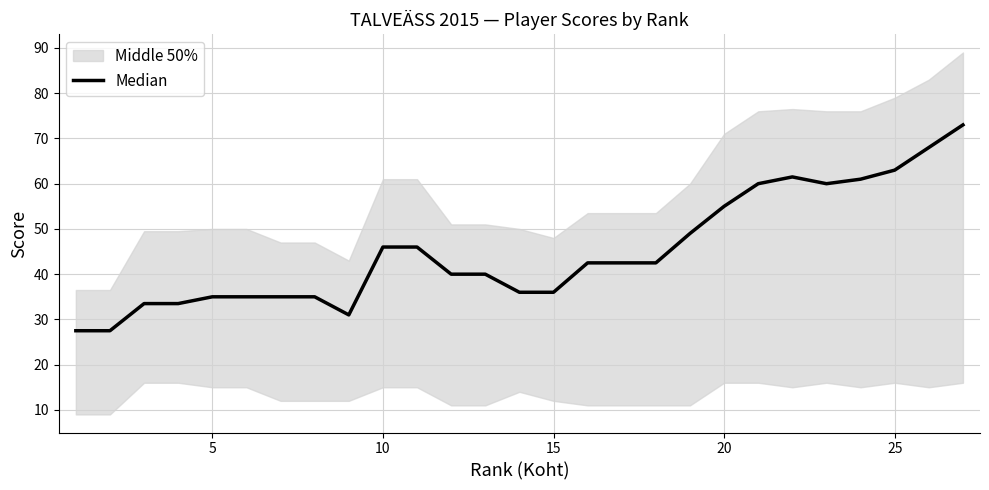

Does the chart have visible grid lines?

Yes